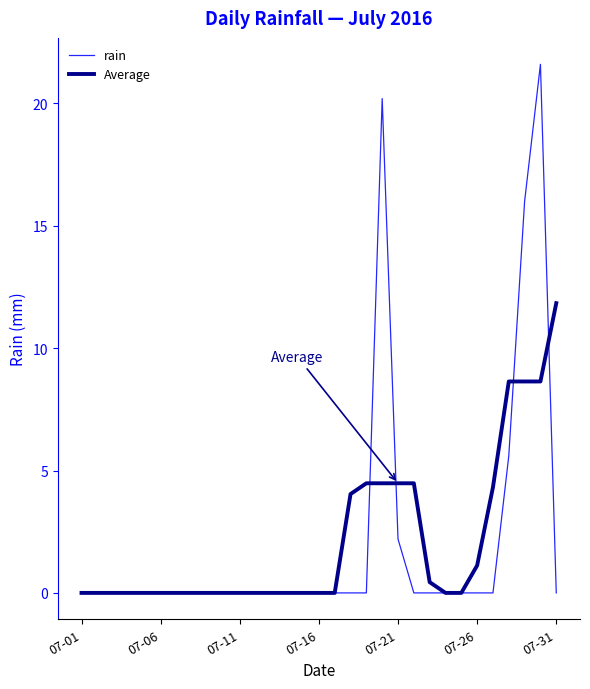

What is the greatest value displayed?

21.6